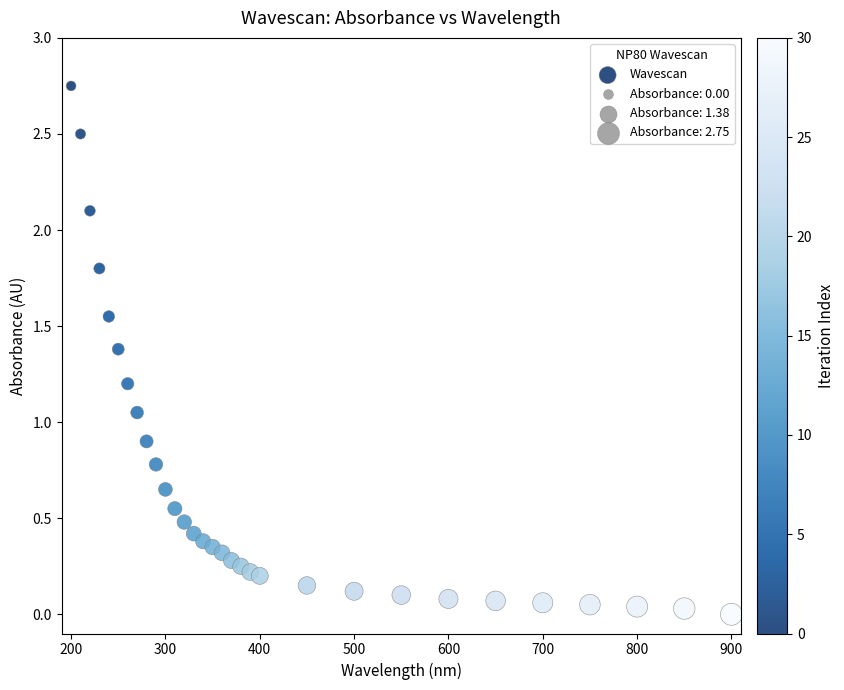

What is the range of X values (max minus min)?

700.0